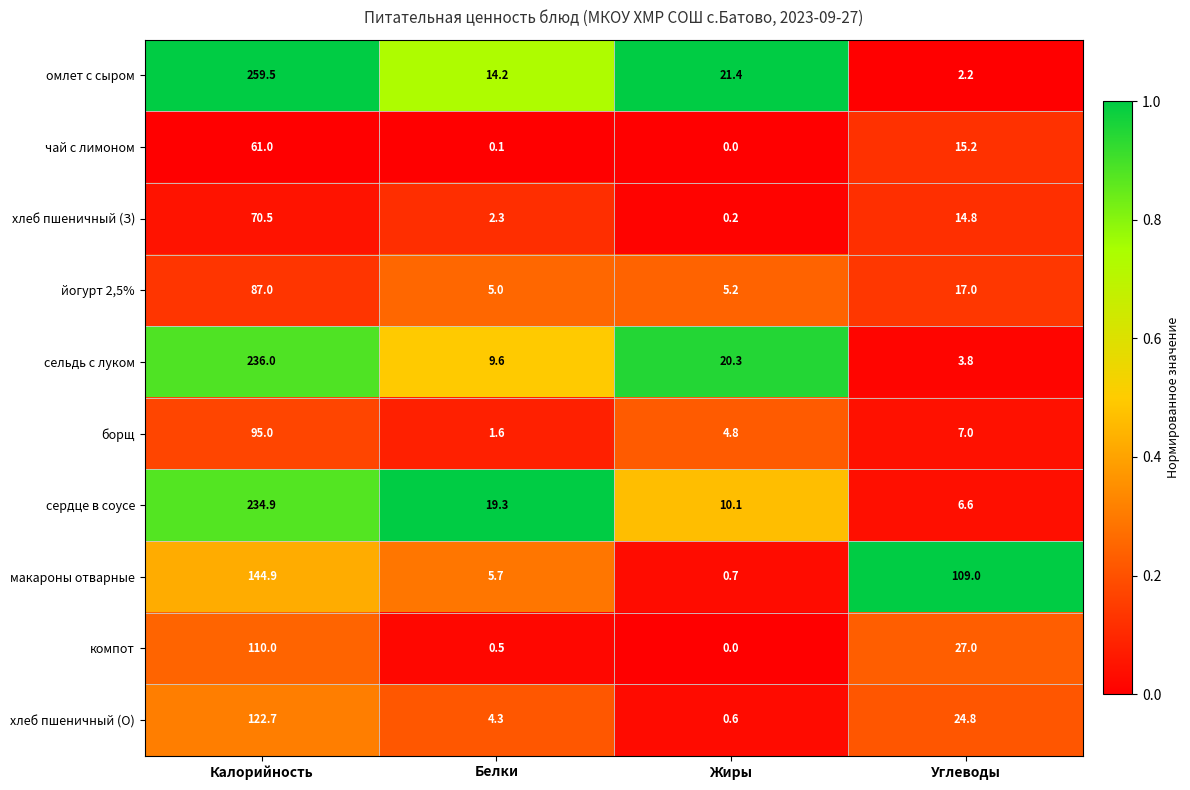

The чай с лимоном series shows -21.9 at Жиры. True or false?

False